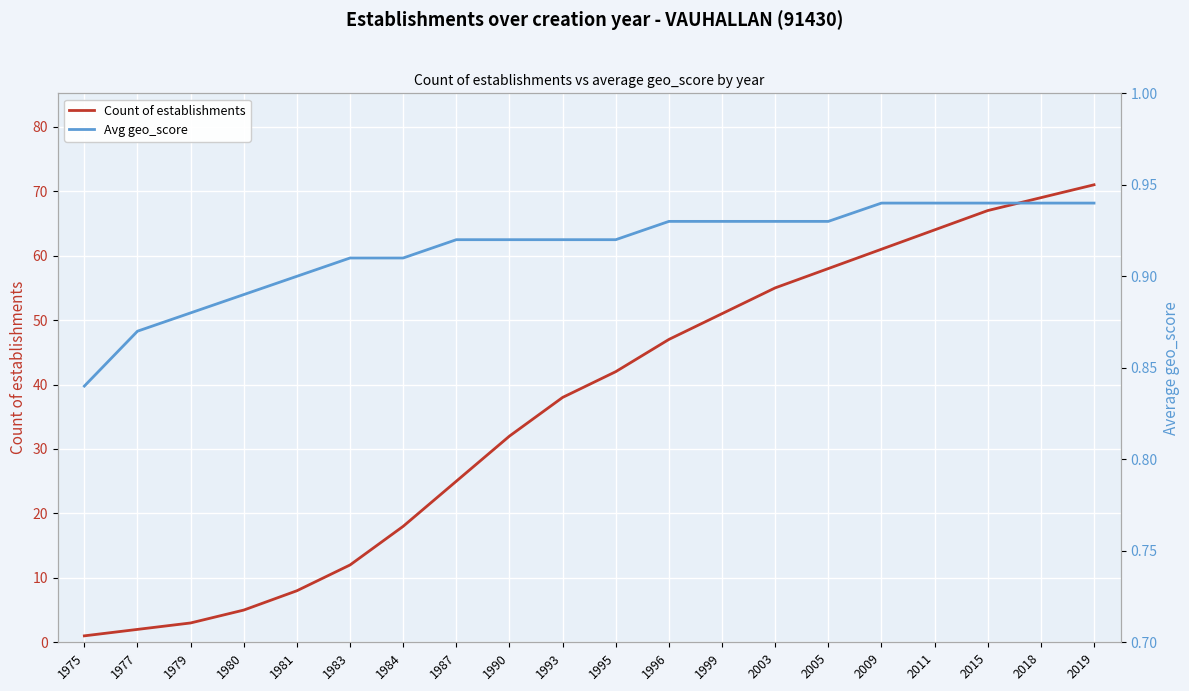

Reading right to left, extract all data points from this chart.

Count of establishments: 2019=71.0	2018=69.0	2015=67.0	2011=64.0	2009=61.0	2005=58.0	2003=55.0	1999=51.0	1996=47.0	1995=42.0	1993=38.0	1990=32.0	1987=25.0	1984=18.0	1983=12.0	1981=8.0	1980=5.0	1979=3.0	1977=2.0	1975=1.0
Avg geo_score: 2019=0.9	2018=0.9	2015=0.9	2011=0.9	2009=0.9	2005=0.9	2003=0.9	1999=0.9	1996=0.9	1995=0.9	1993=0.9	1990=0.9	1987=0.9	1984=0.9	1983=0.9	1981=0.9	1980=0.9	1979=0.9	1977=0.9	1975=0.8